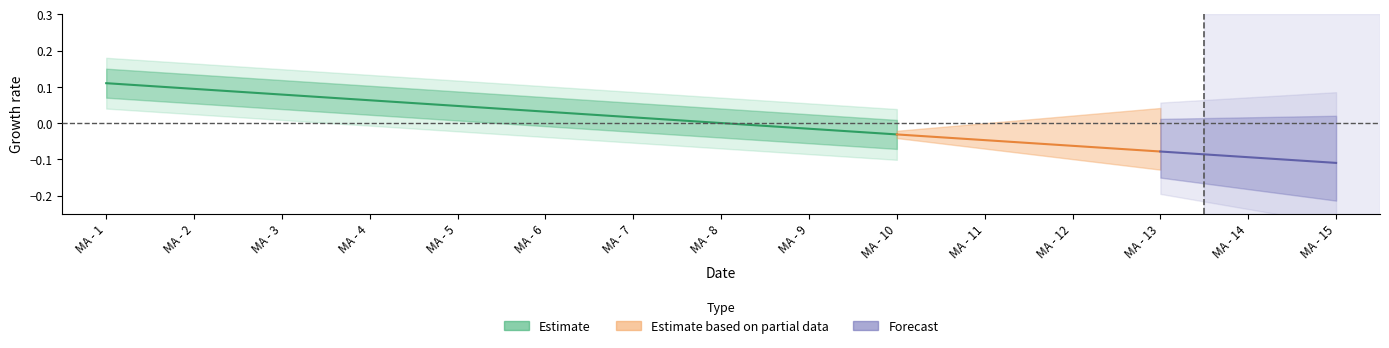

Which has a higher value, MA - 5 or MA - 1?

MA - 1